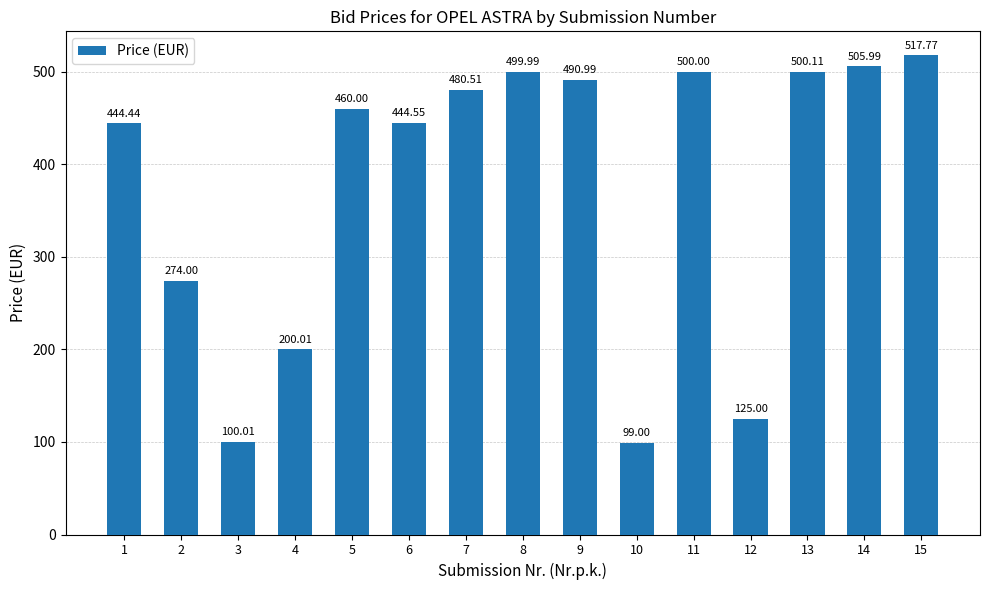

Count the number of data series in this chart.

1